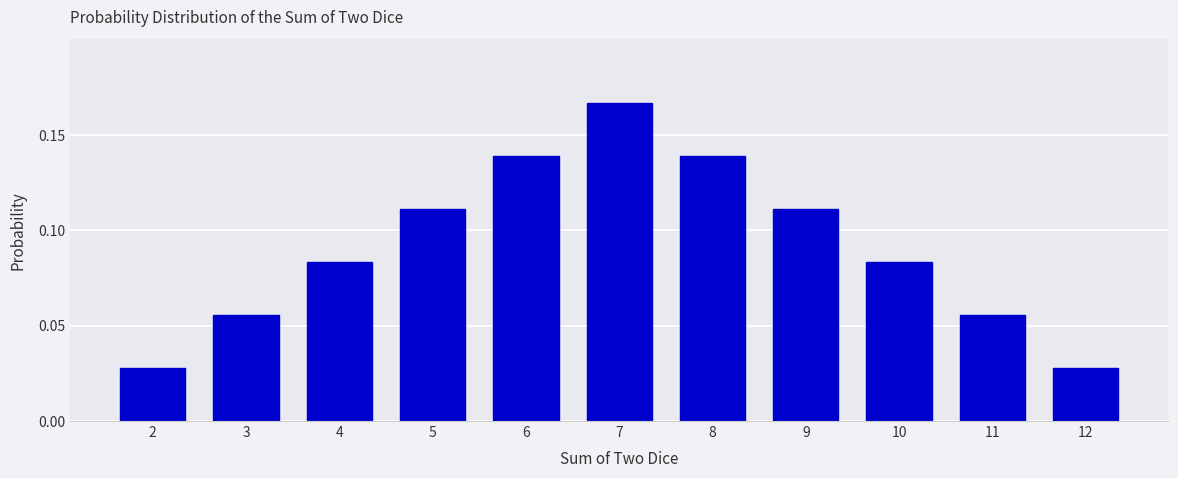

How many values are between 0 and 1?

11